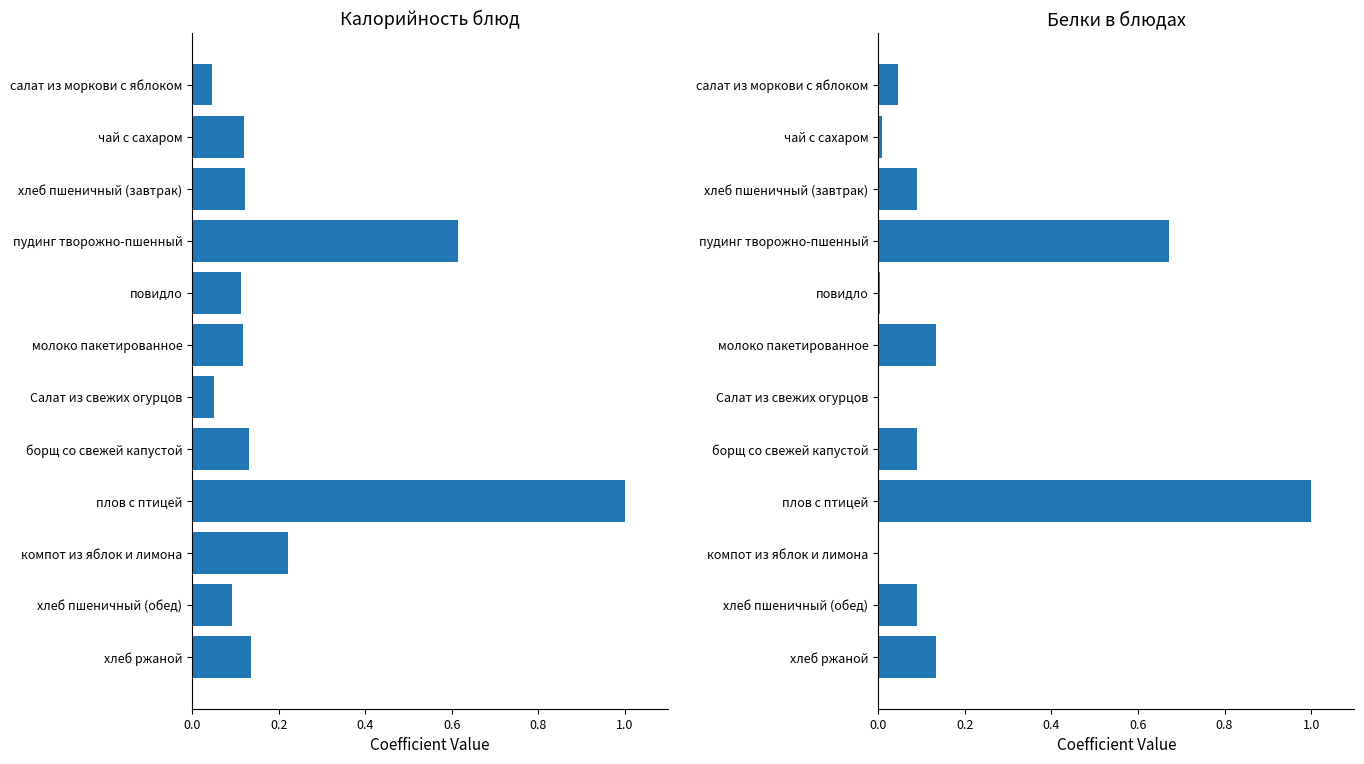

Between пудинг творожно-пшенный and повидло, which series saw the biggest shift?

Белки